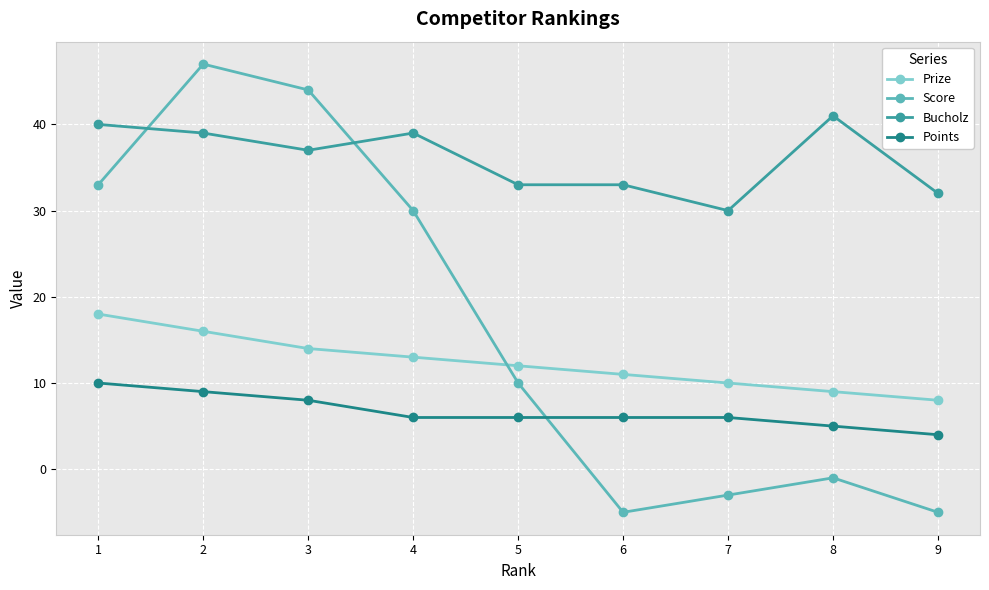

What are all the series names shown in the legend?

Prize, Score, Bucholz, Points